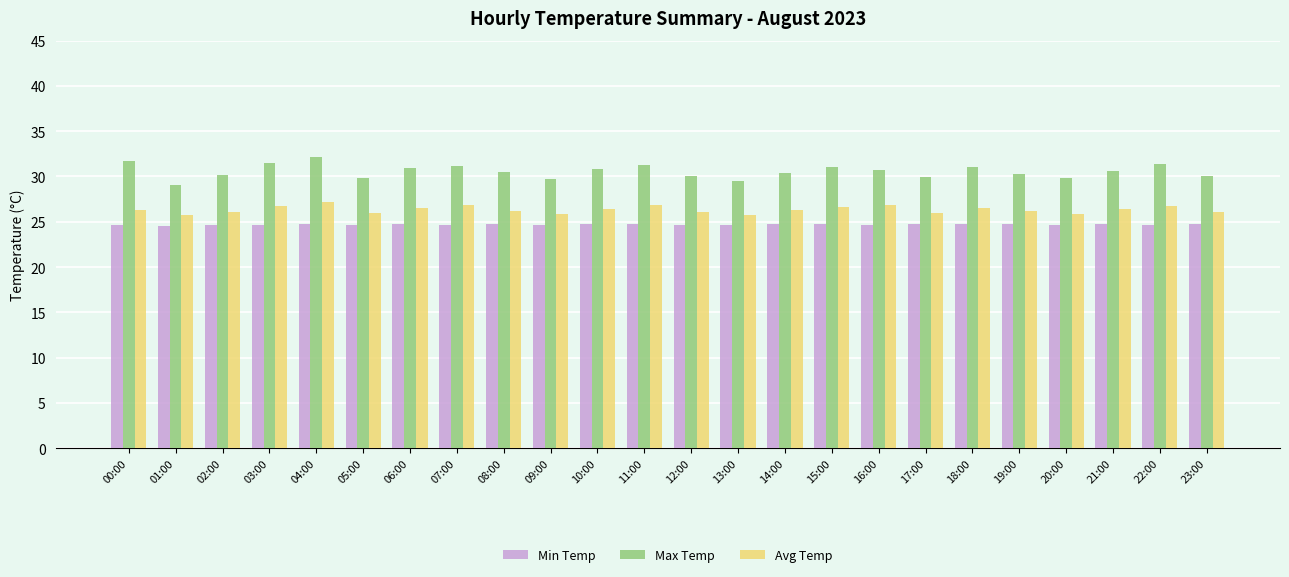

What is the minimum value shown in the chart?

24.5